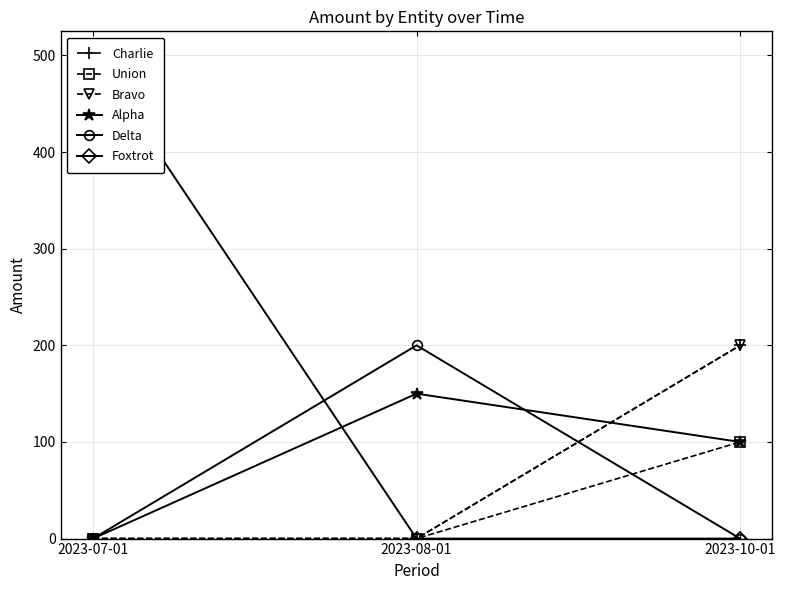

At which category is the sum across all series the highest?

2023-10-01